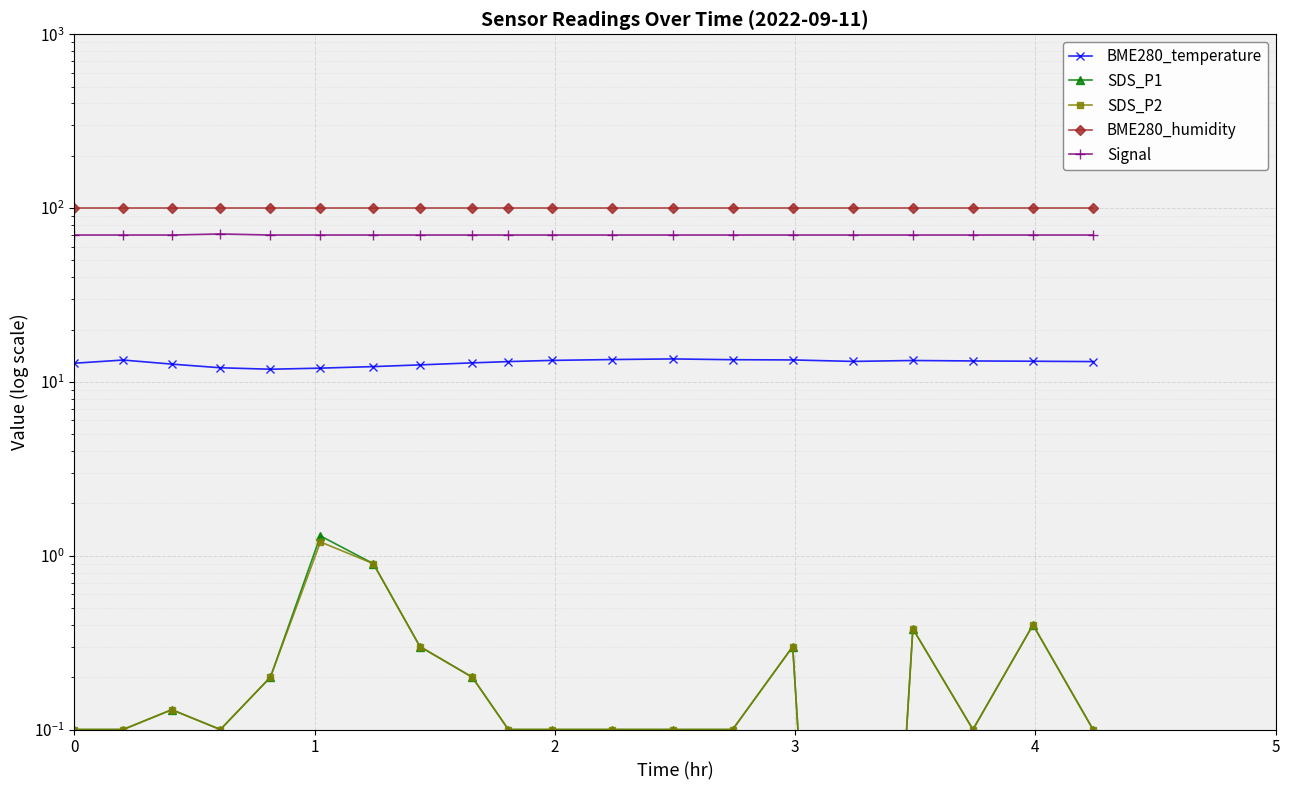

True or false: SDS_P2 and BME280_temperature cross at least once.

False